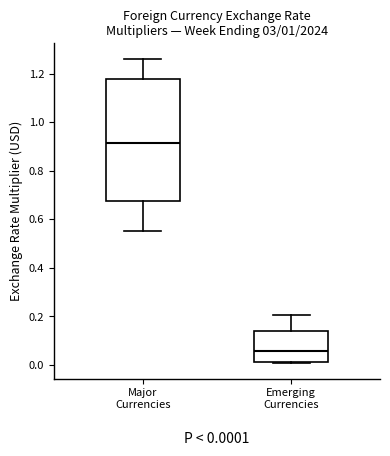

Which box is the tallest, from its lower edge to its upper edge?

Major Currencies